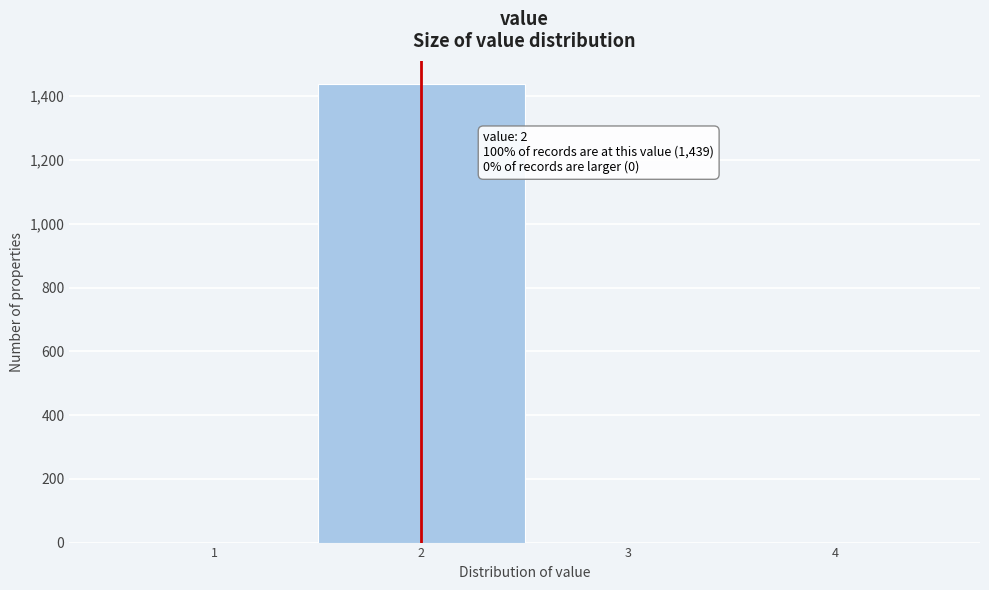

Over which range of the x-axis is the bar tallest?

1.5 to 2.5